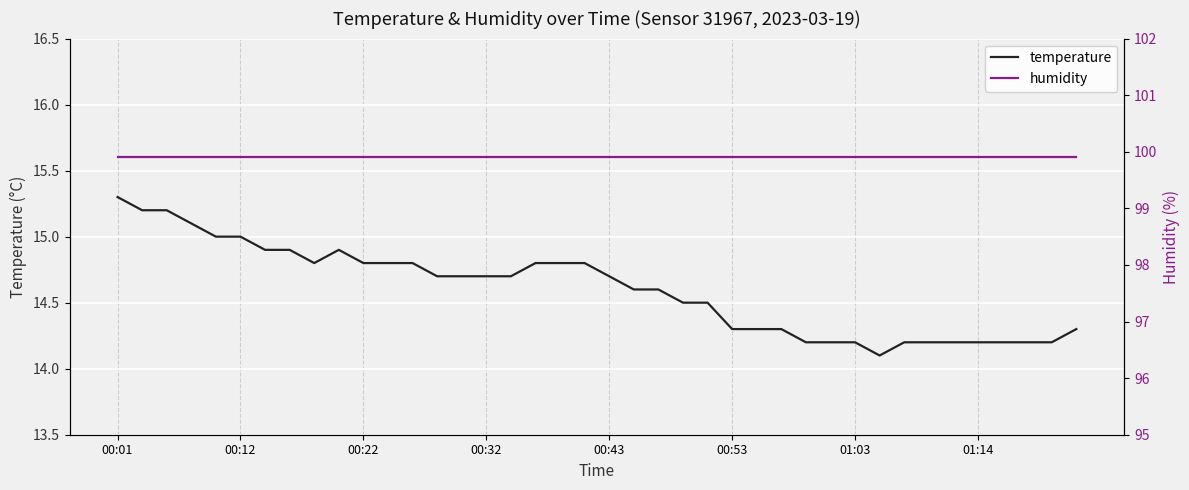

Which category has the lowest value in the humidity series?

00:01